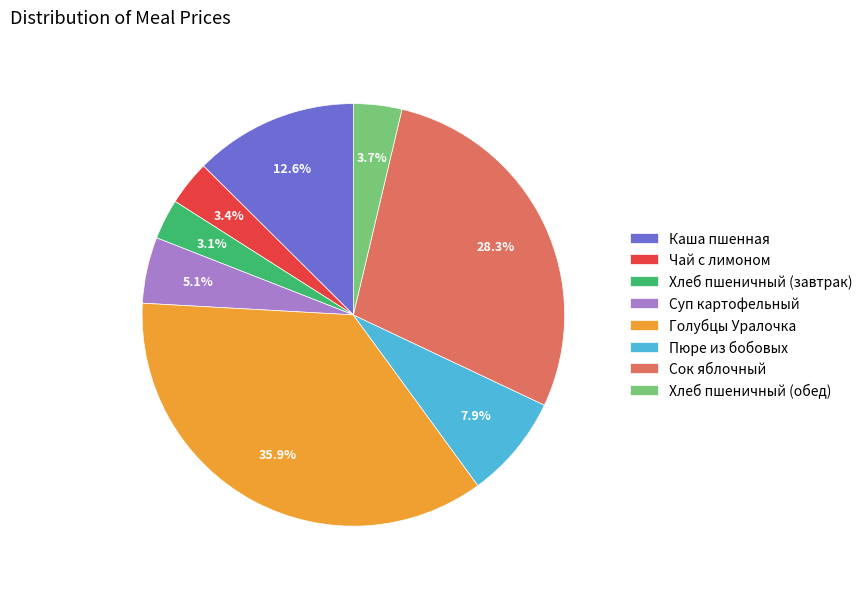

The Каша пшенная slice represents 13% of the pie. True or false?

True